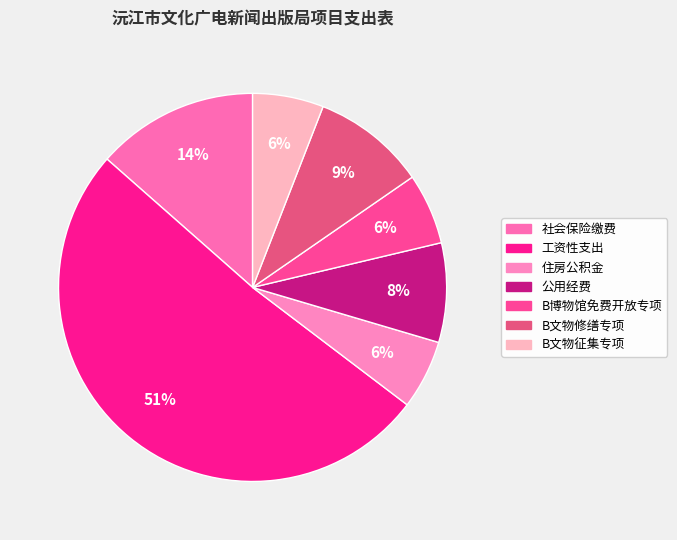

Which slice is the smallest?

住房公积金